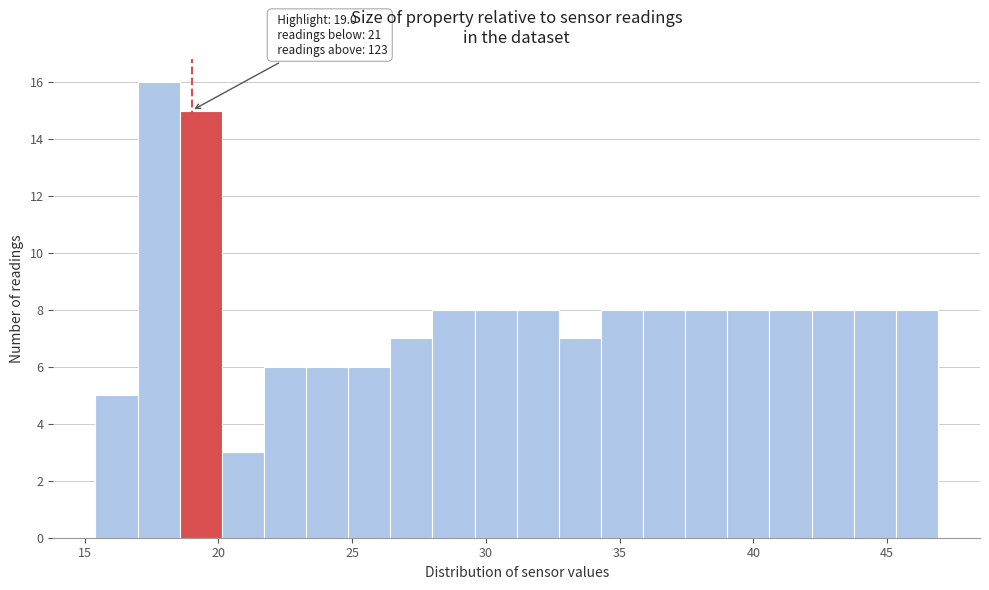

Read against the x-axis, roughly where is the centre of the tallest bar?

18.0